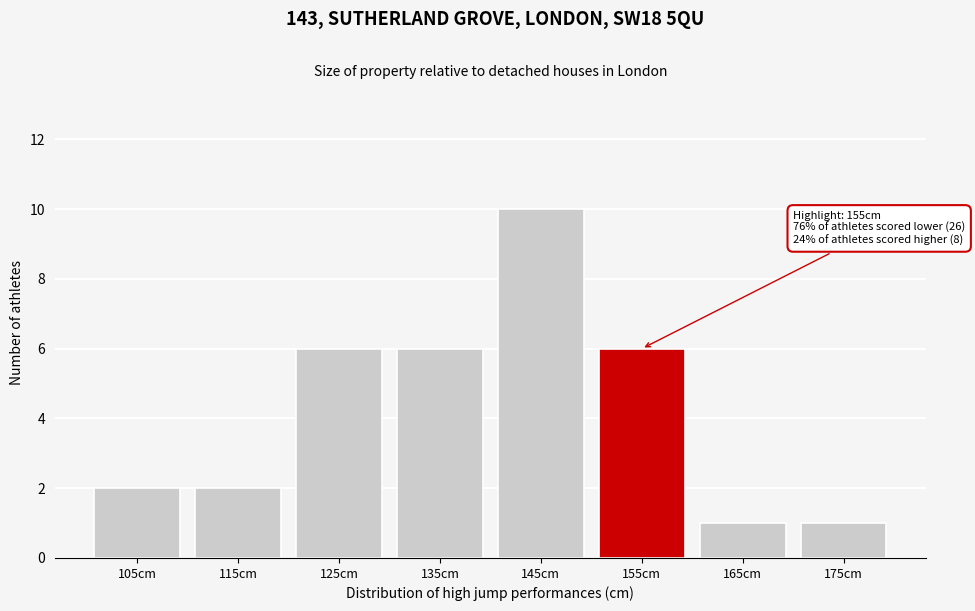

Reading left to right, transcribe all the data shown in this chart.

105cm=2	115cm=2	125cm=6	135cm=6	145cm=10	155cm=6	165cm=1	175cm=1